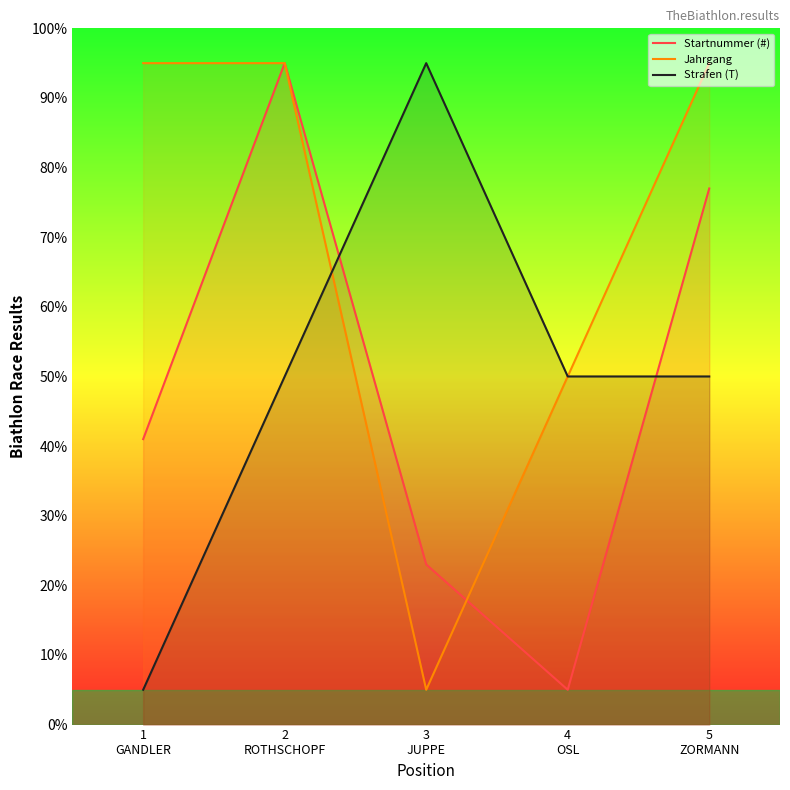

How many values in the Startnummer (#) series are below 41?

2